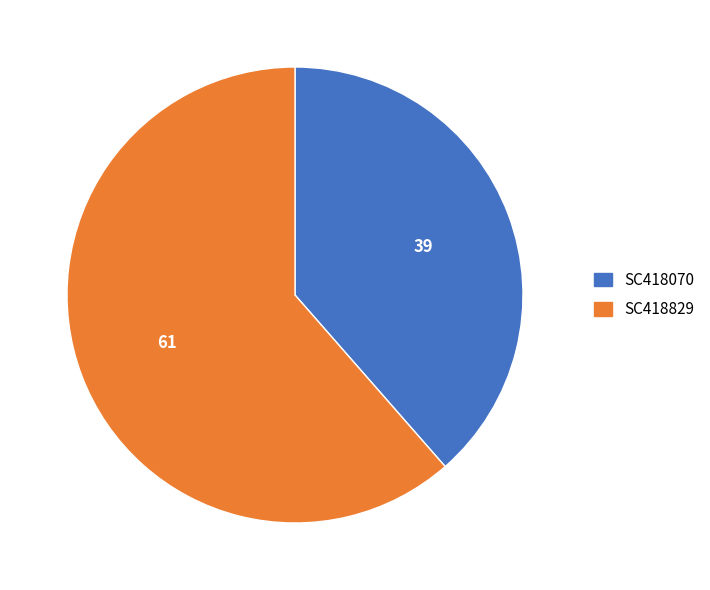

Which has a higher value, SC418829 or SC418070?

SC418829